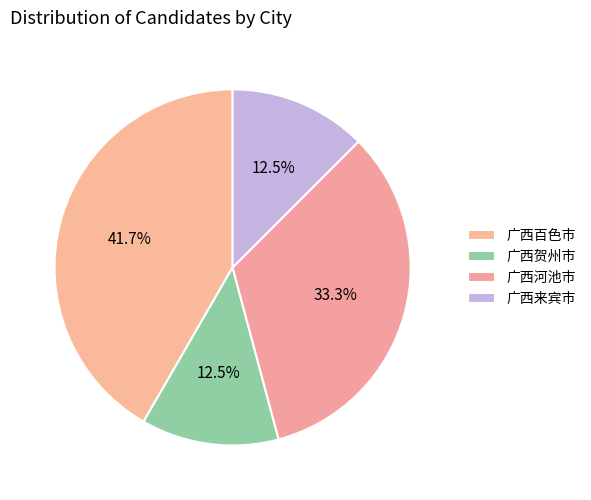

To the nearest percent, what percentage of the pie is 广西百色市?

42%